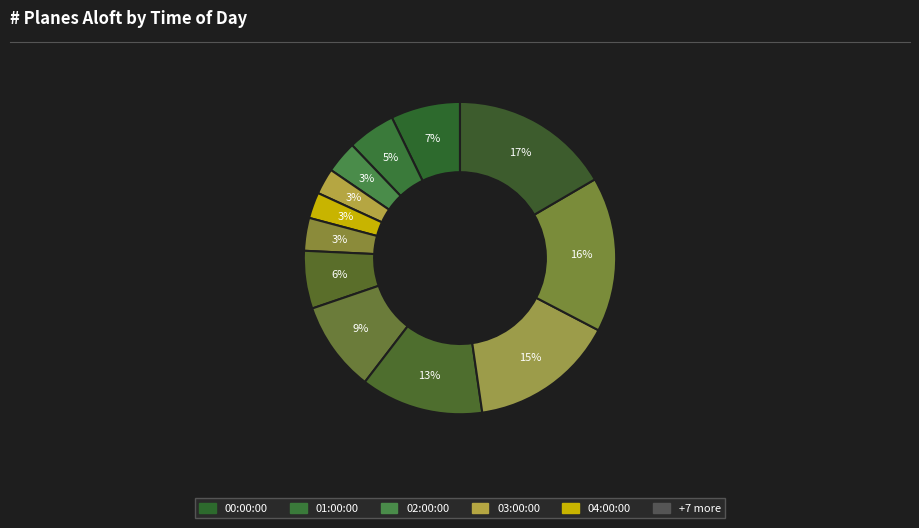

Which category has the smallest portion of the pie?

04:00:00